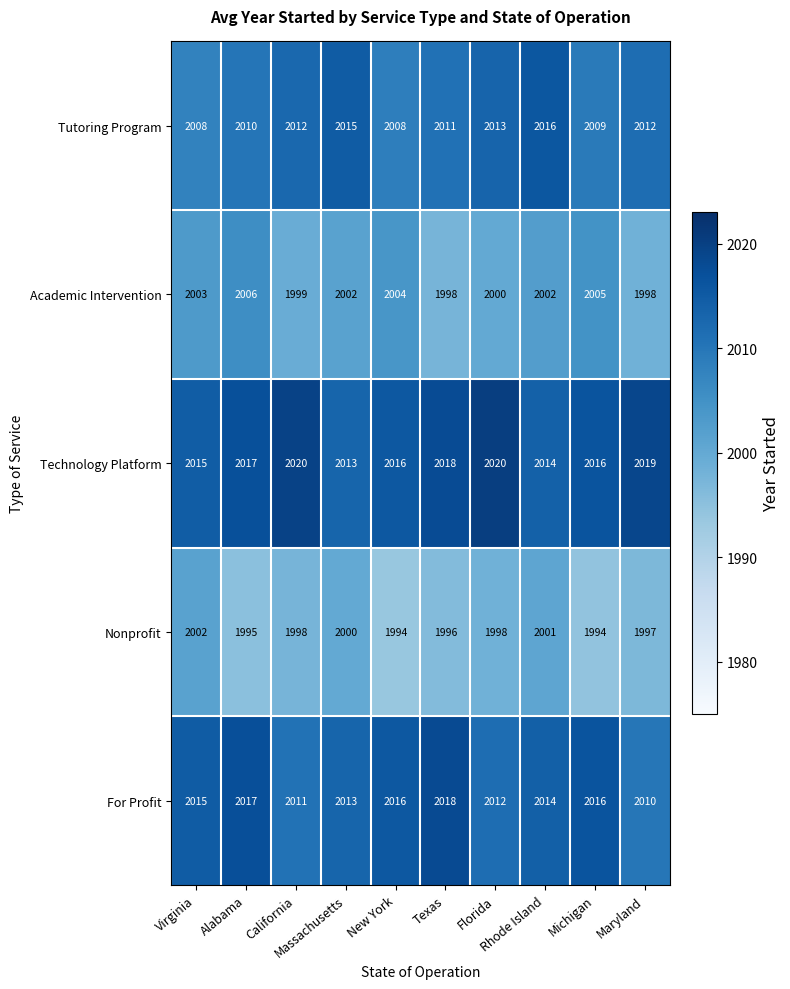

How many data points does each series have?

10